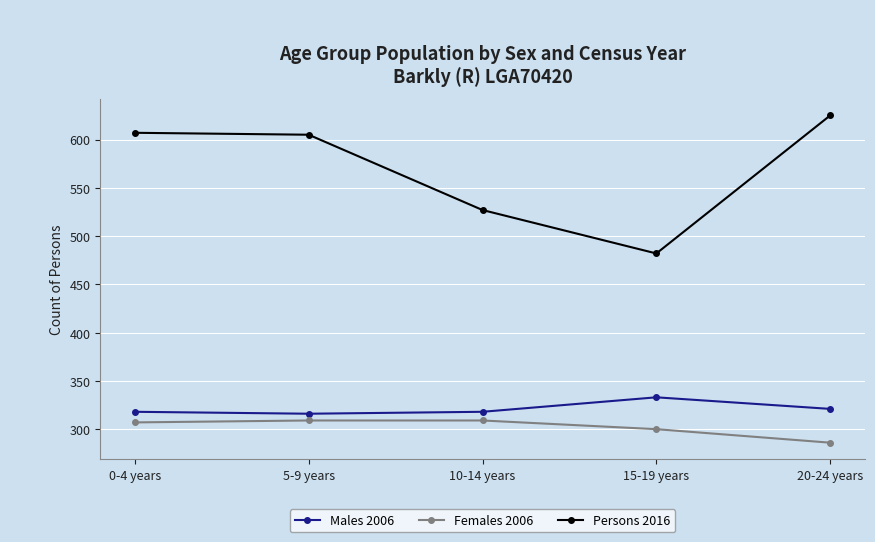

Which series changed the most between 10-14 years and 20-24 years?

Persons 2016